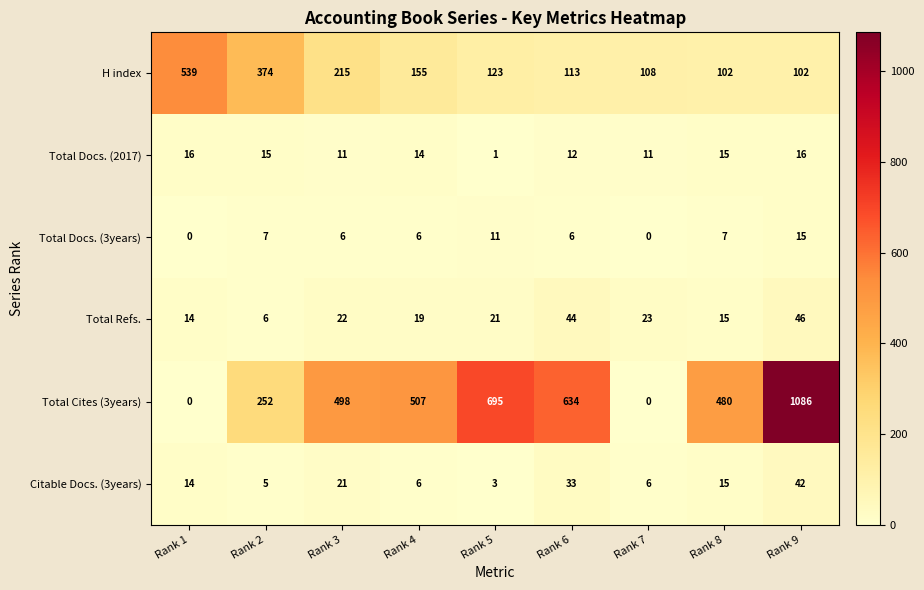

How many values in the H index series are below 123?

4